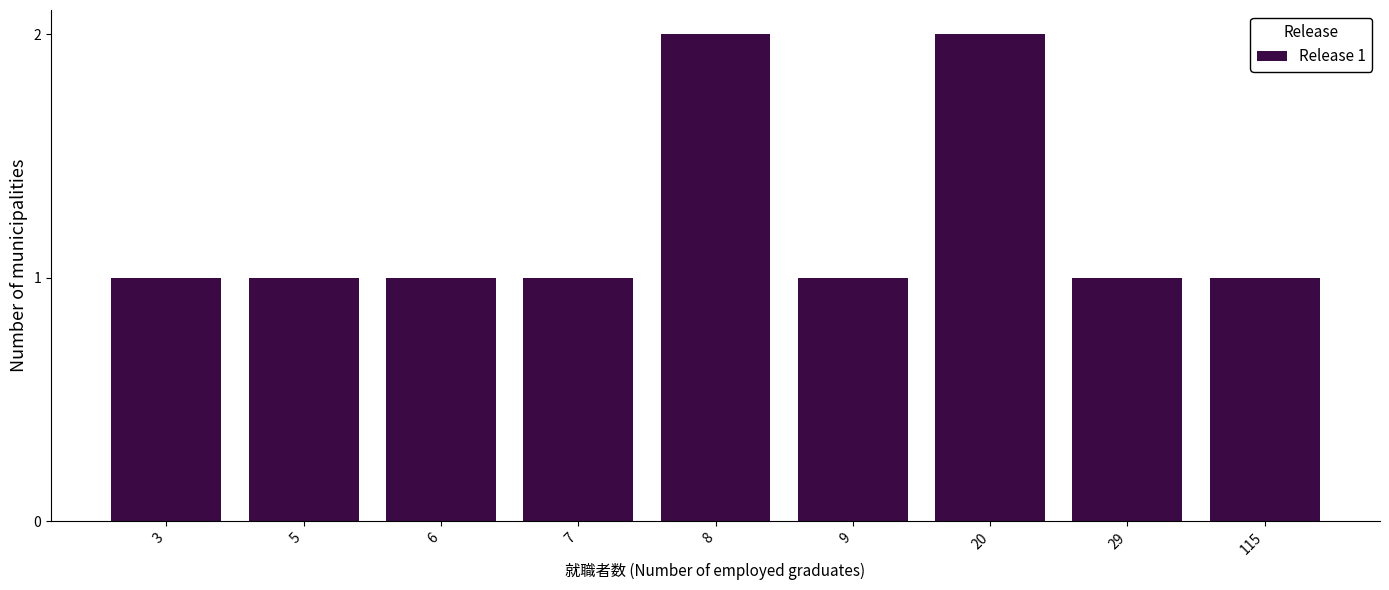

Reading right to left, extract all data points from this chart.

1	1	2	1	2	1	1	1	1